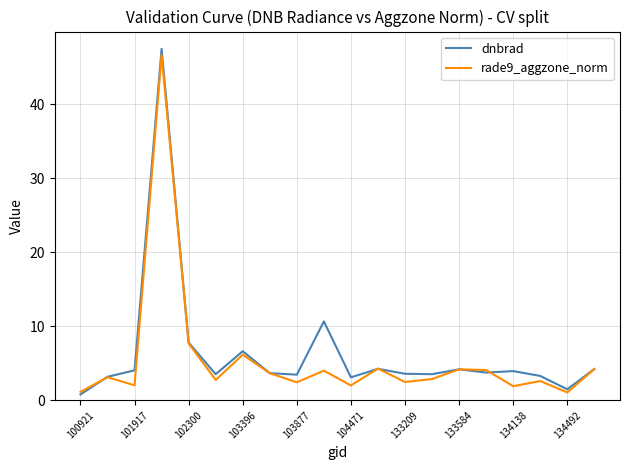

What is the minimum value for rade9_aggzone_norm?

1.1